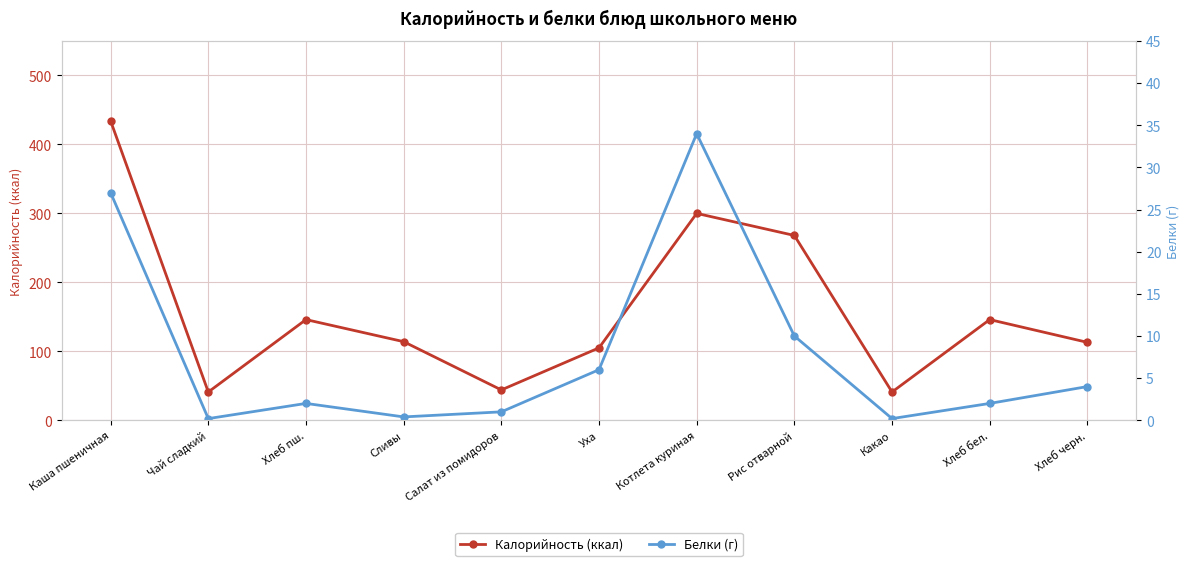

What is the label of the 1st point from the right?

Хлеб черн.